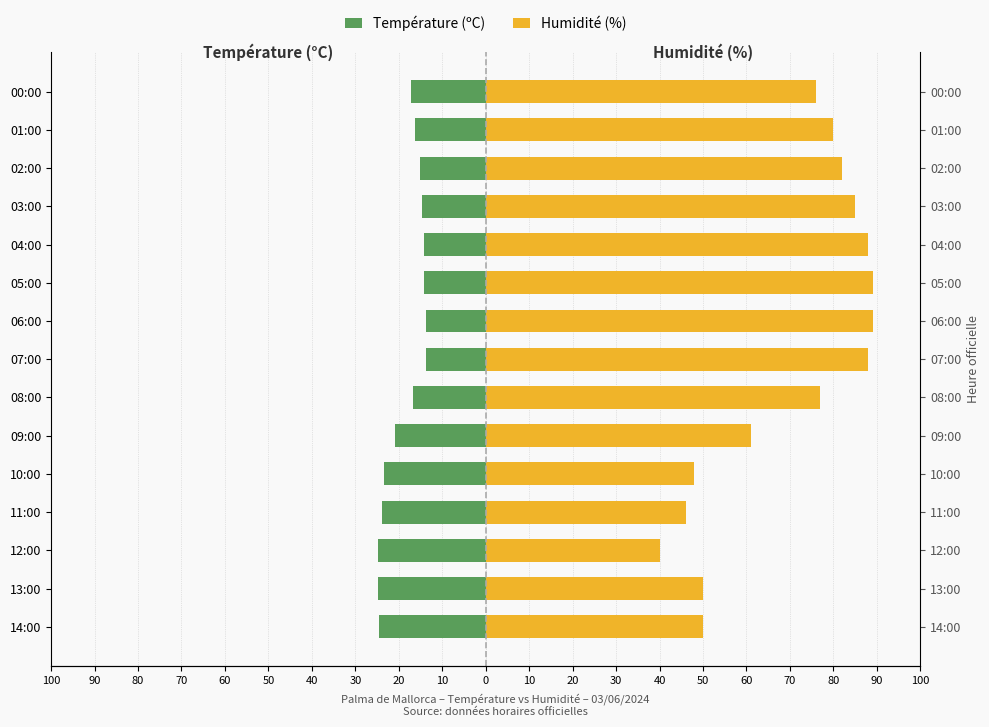

Reading left to right, transcribe all the data shown in this chart.

Température (ºC): -24.5	-24.7	-24.9	-23.9	-23.3	-20.9	-16.8	-13.8	-13.8	-14.2	-14.3	-14.7	-15.1	-16.3	-17.3
Humidité (%): 50.0	50.0	40.0	46.0	48.0	61.0	77.0	88.0	89.0	89.0	88.0	85.0	82.0	80.0	76.0